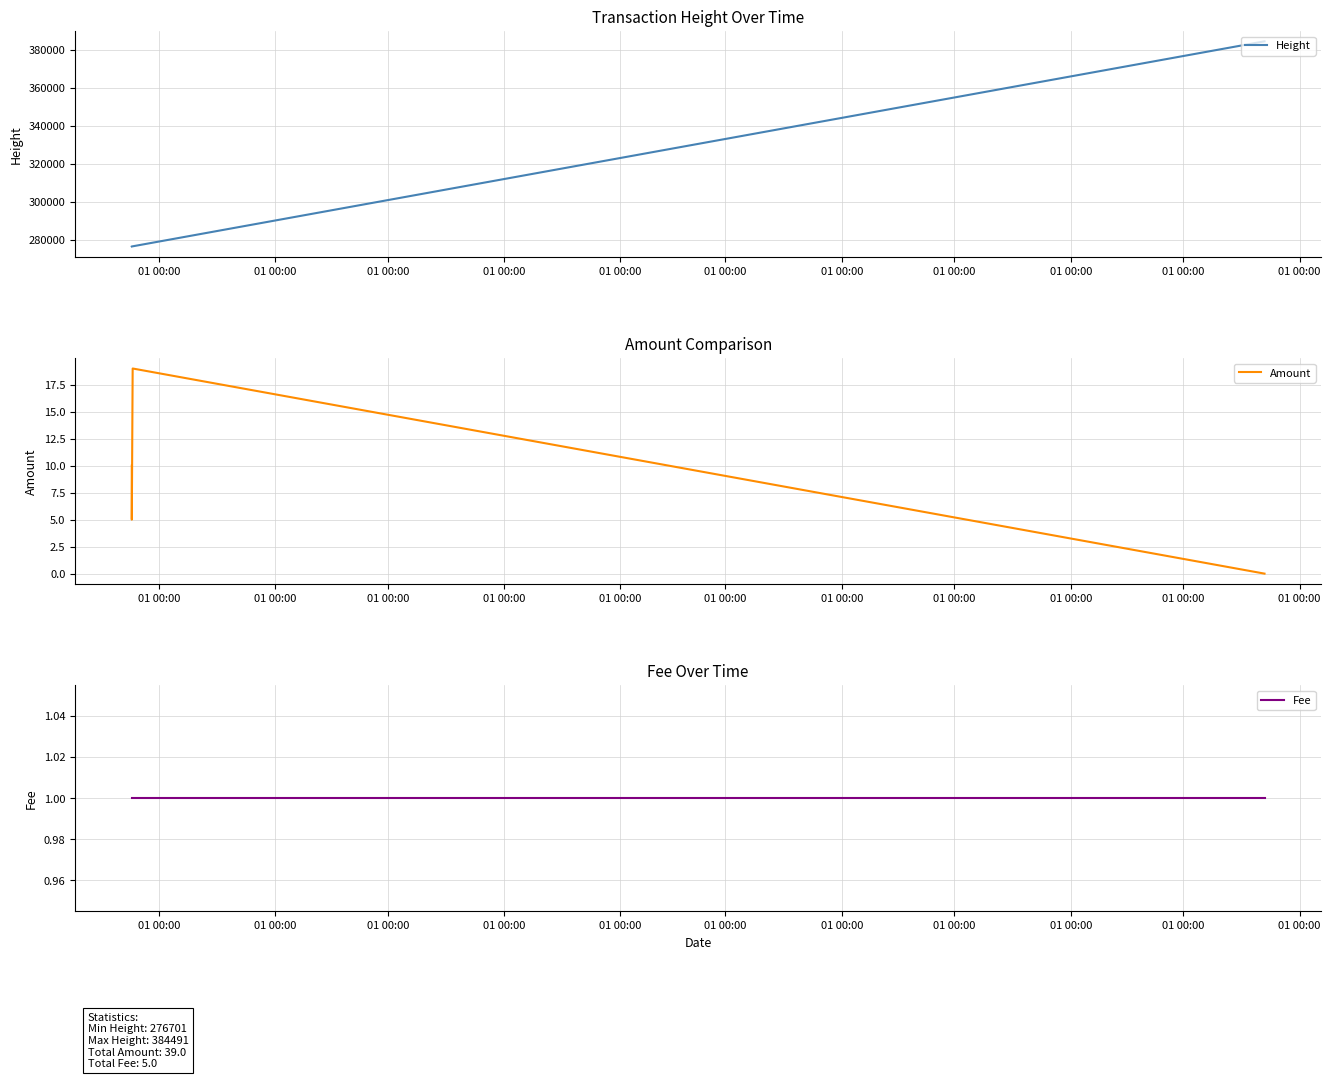

What is the average value of the Amount series?

8